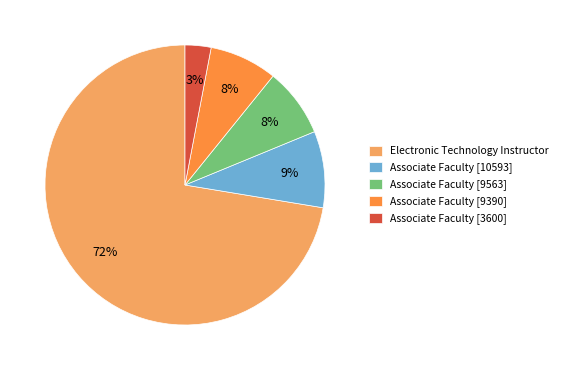

Which category accounts for the majority?

Electronic Technology Instructor